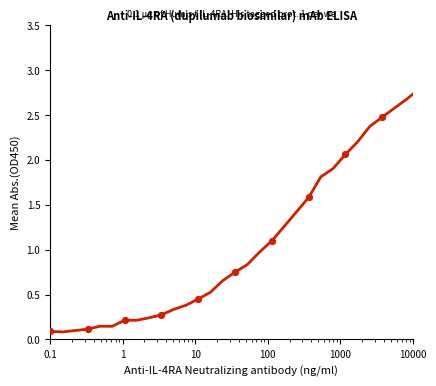

What is the greatest value displayed?

3.2